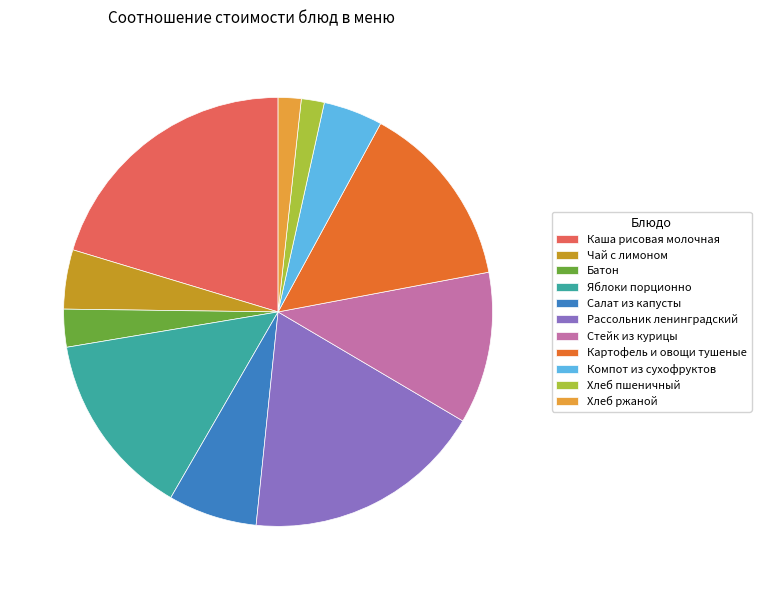

Is there any slice that represents more than half of the pie?

No